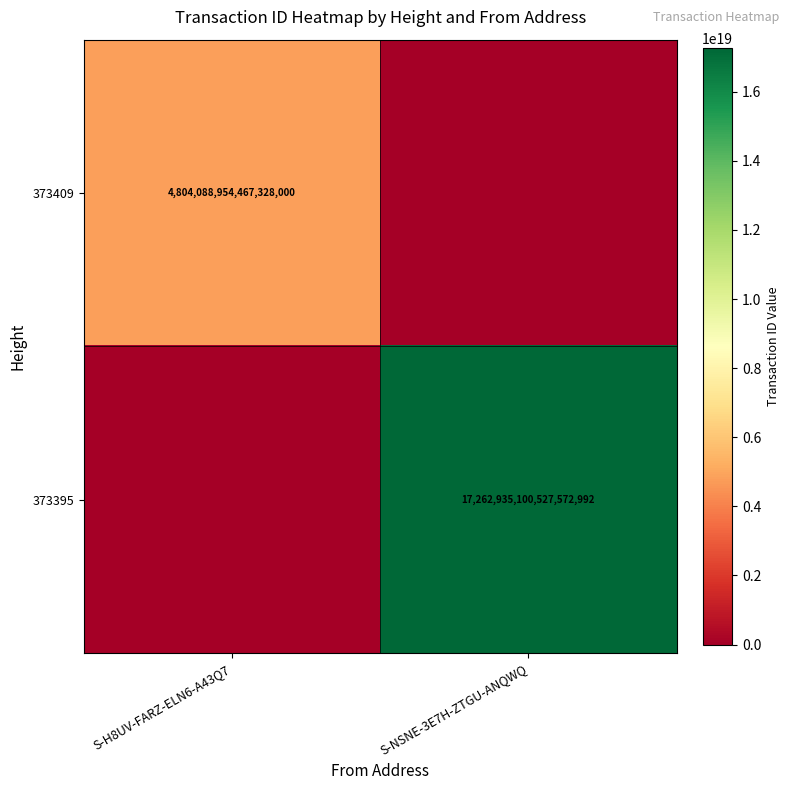

Is it true that 373395 equals 26295720521809190912 at S-NSNE-3E7H-ZTGU-ANQWQ?

False